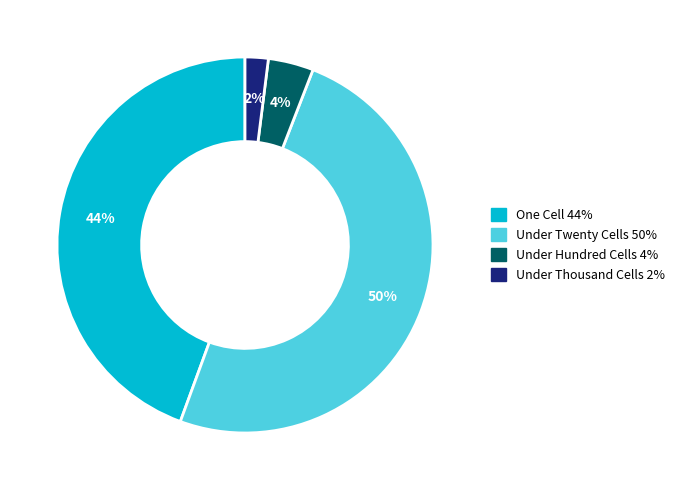

To the nearest percent, what is the average slice percentage?

25%